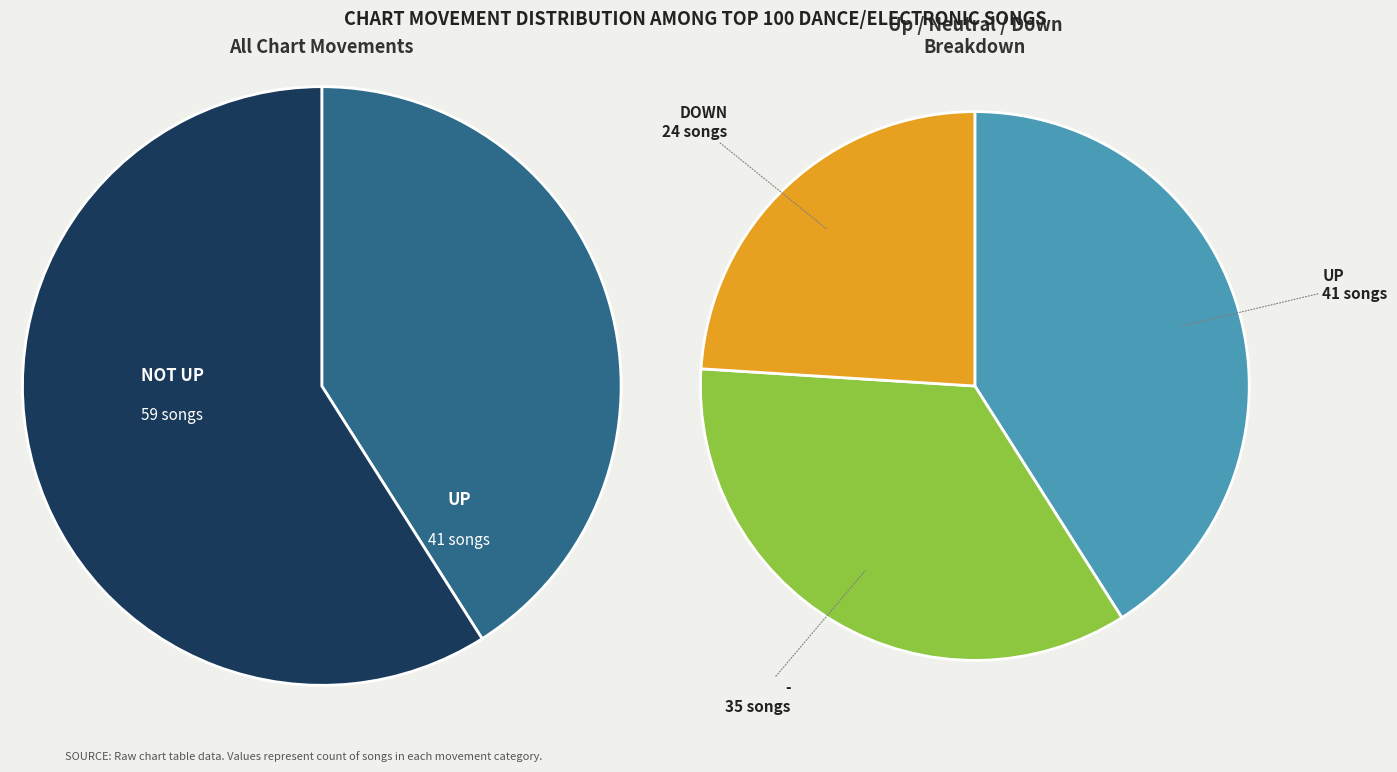

What is the largest slice in the pie chart?

up